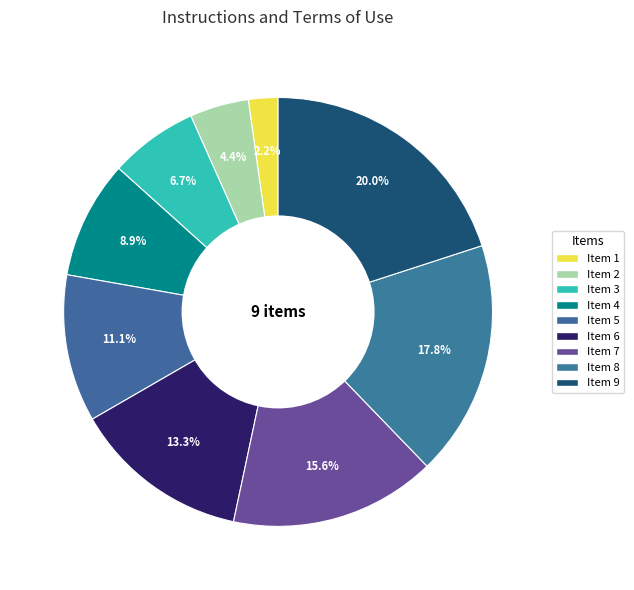

Count the number of slices in the pie.

9